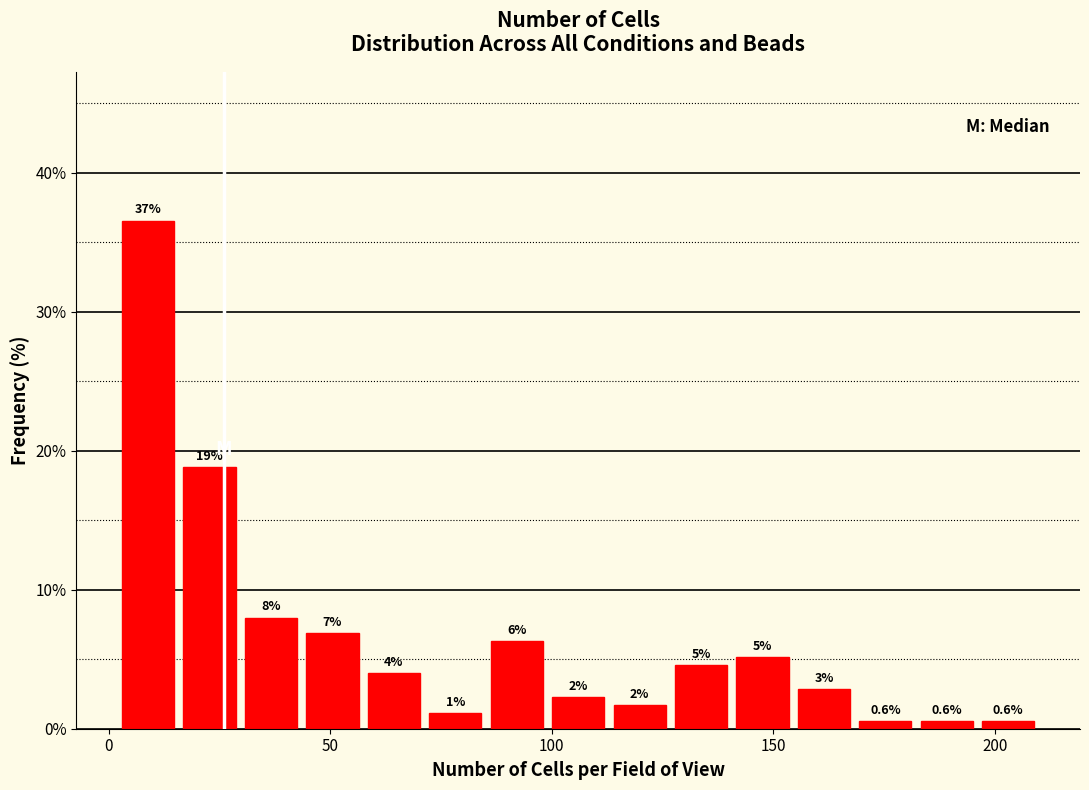

Read against the x-axis, roughly where is the centre of the tallest bar?

10